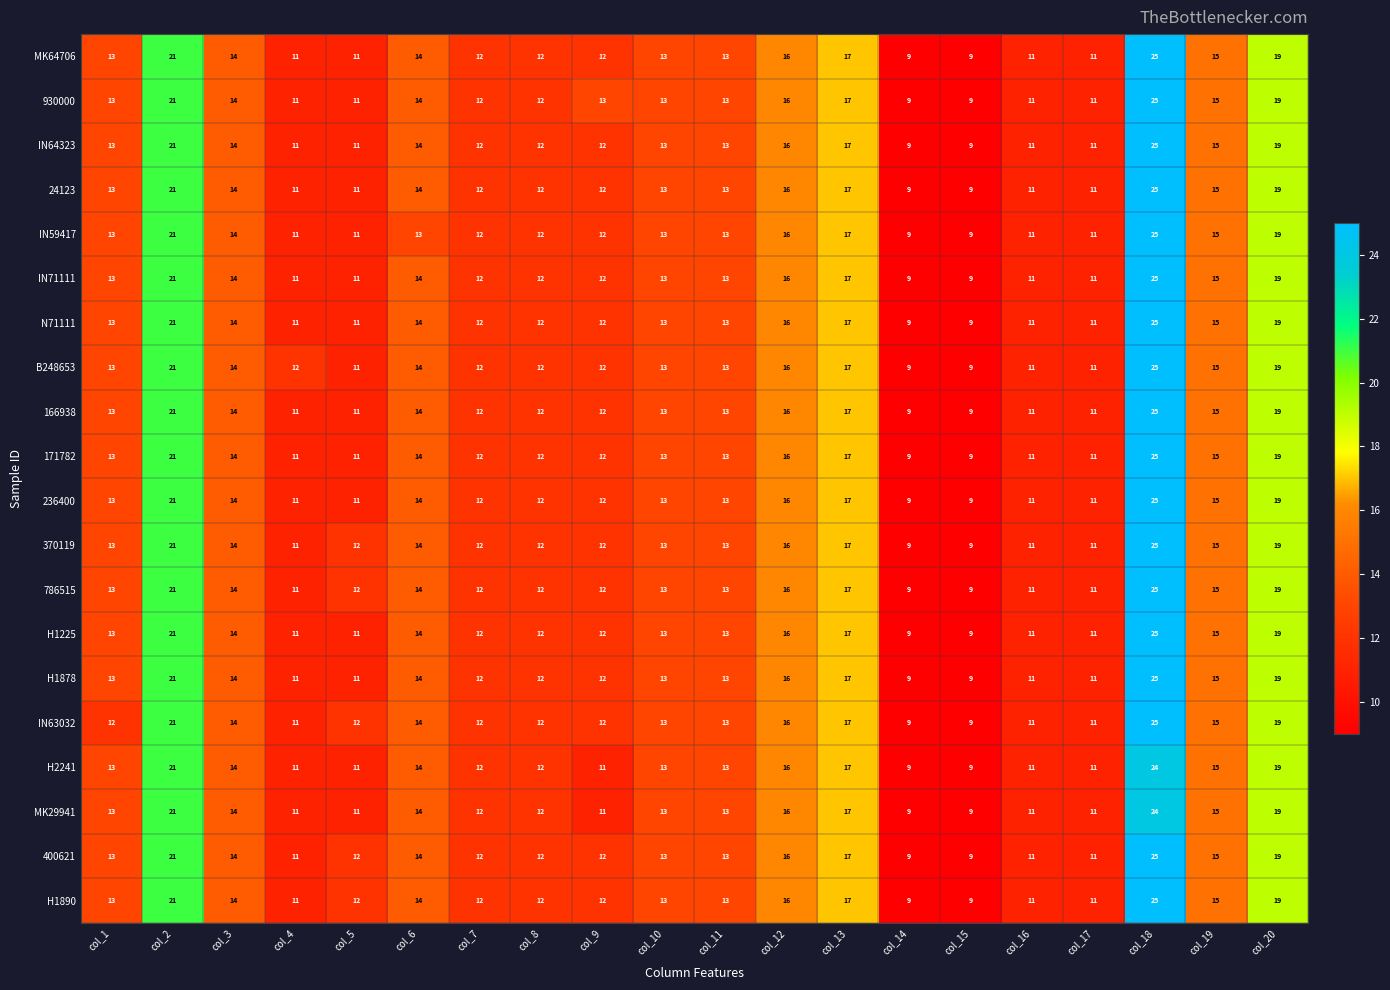

At which category is the sum across all series the highest?

col_18